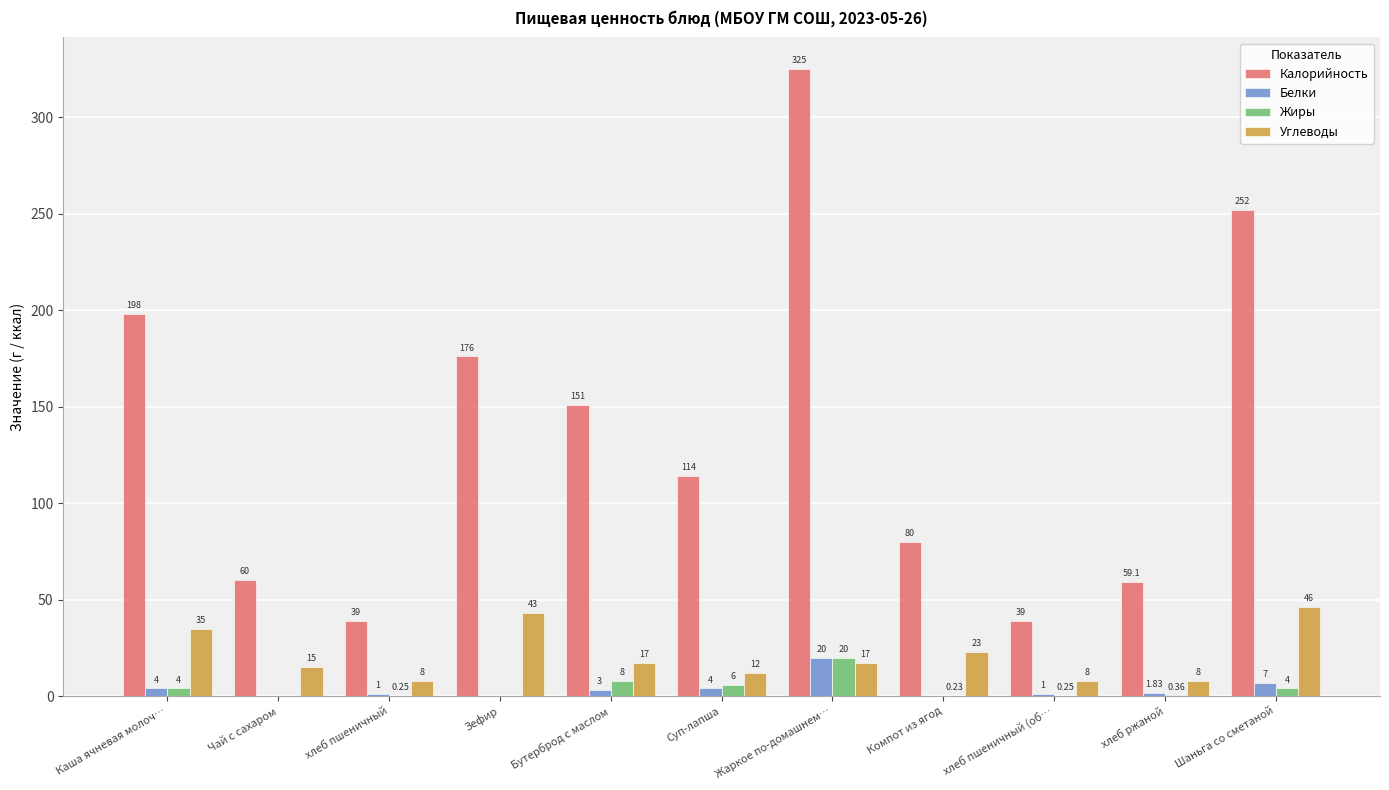

Where is Жиры nearest to the value 10?

Бутерброд с маслом